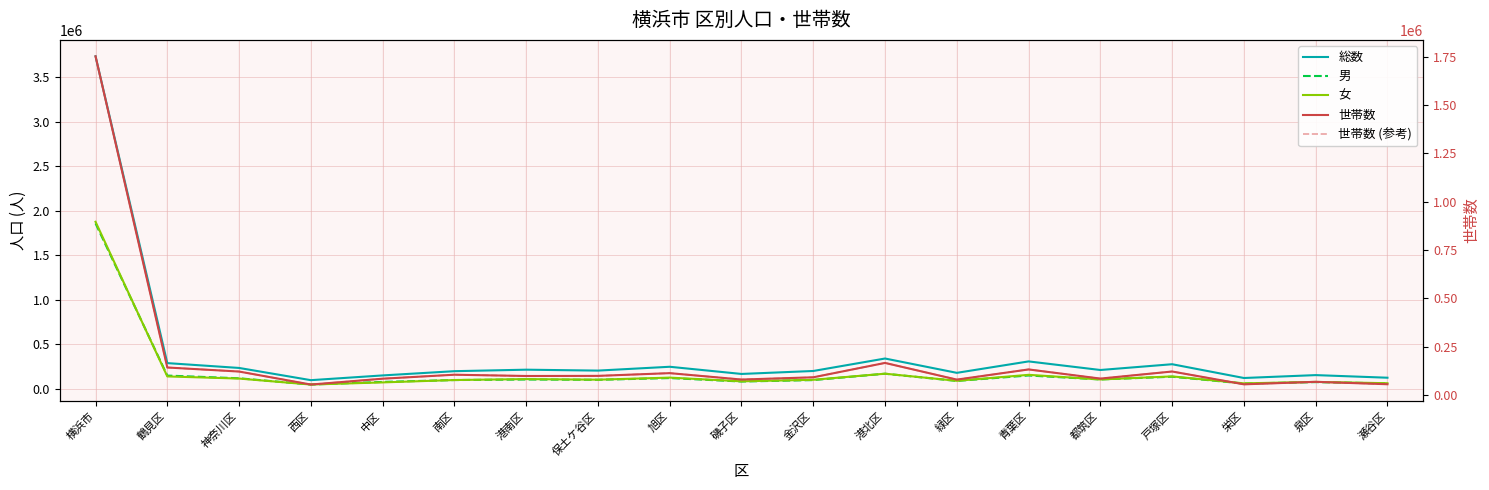

What is the difference between the second highest and second lowest values in the 女 series?

108568